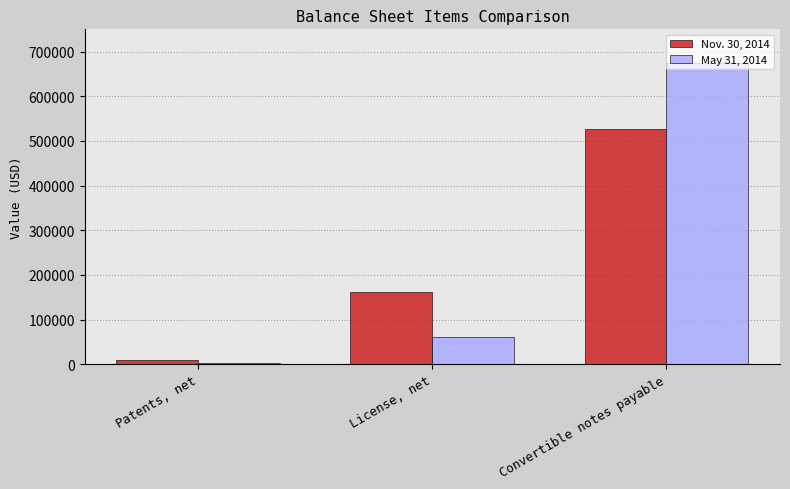

What position from the right is Convertible notes payable?

1